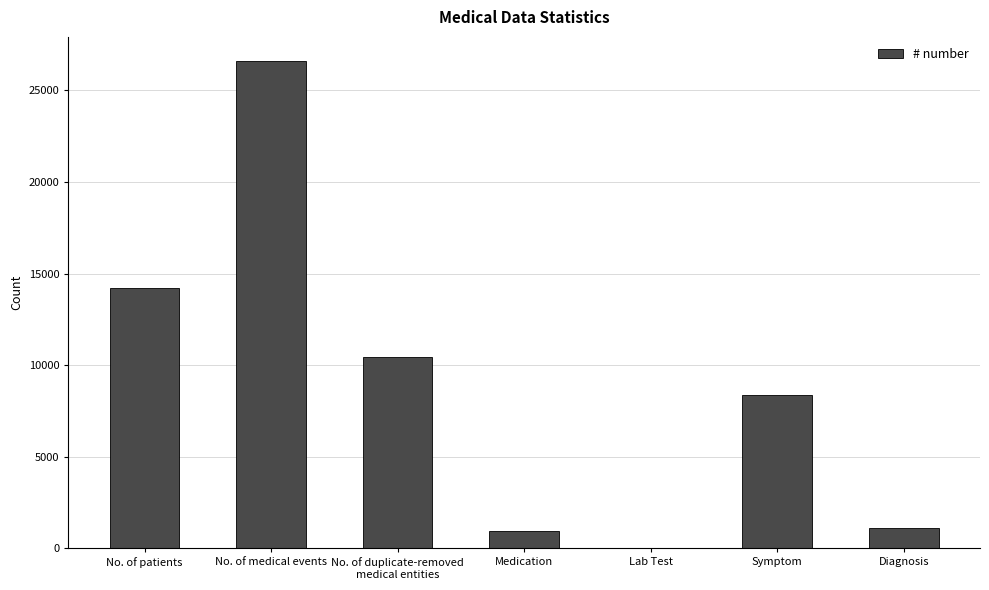

Between No. of medical events and Symptom, which is larger?

No. of medical events